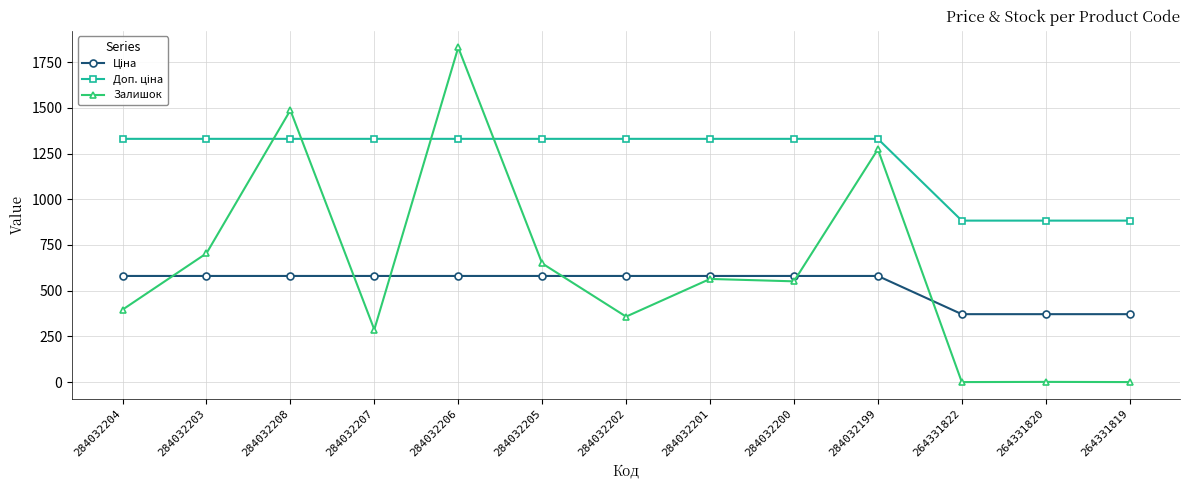

What is the total value across all series at 284032204?

2306.6